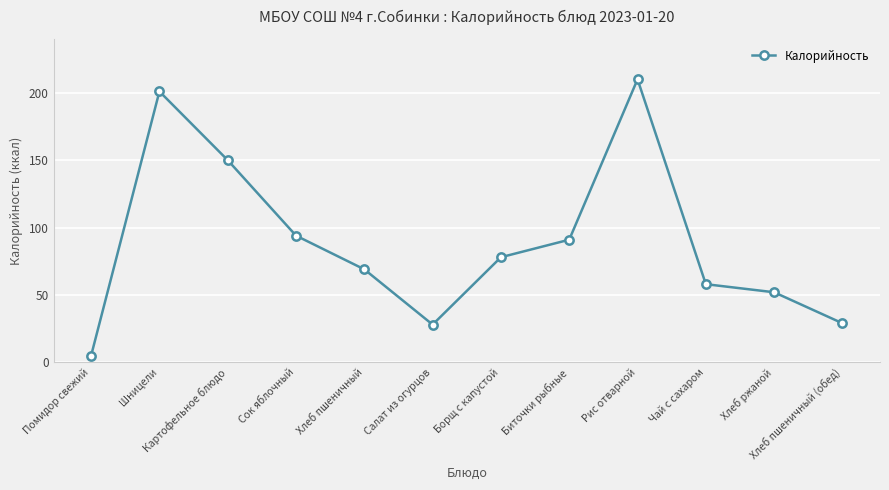

What is the difference between the values at Хлеб пшеничный and Салат из огурцов?

41